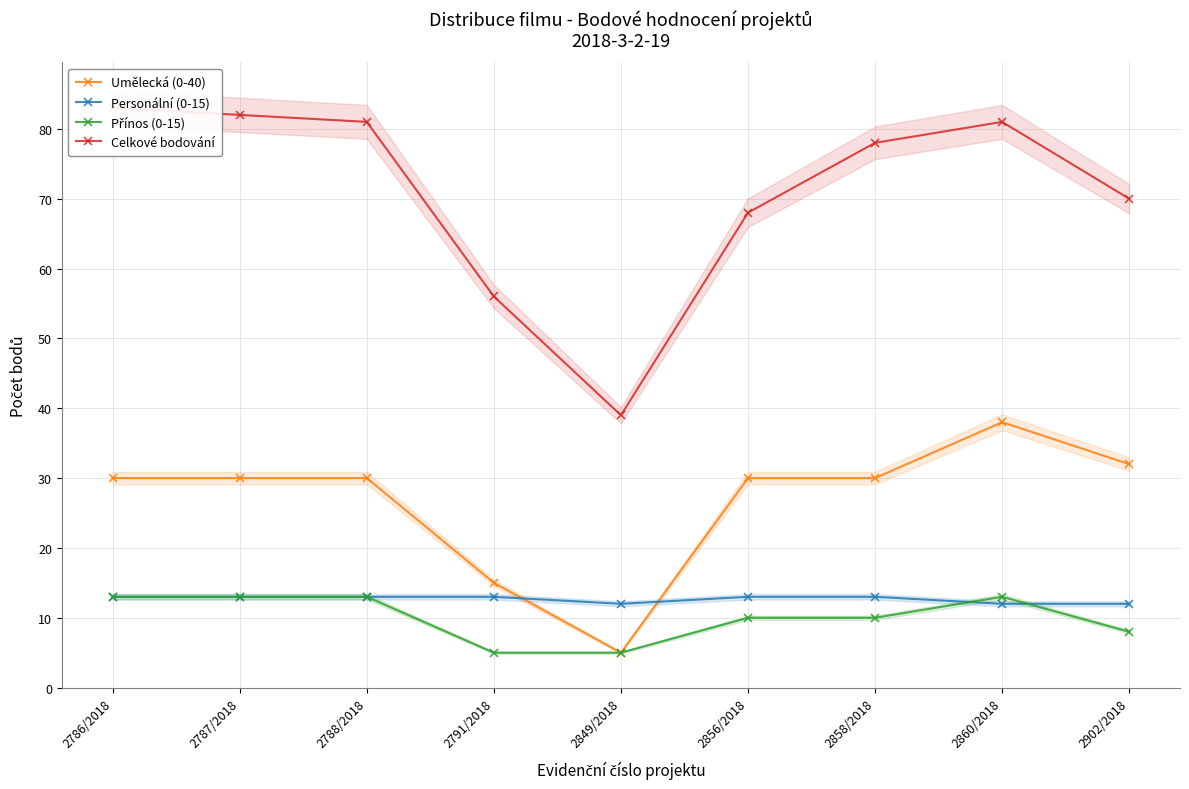

How many values in the Celkové bodování series are below 78?

4